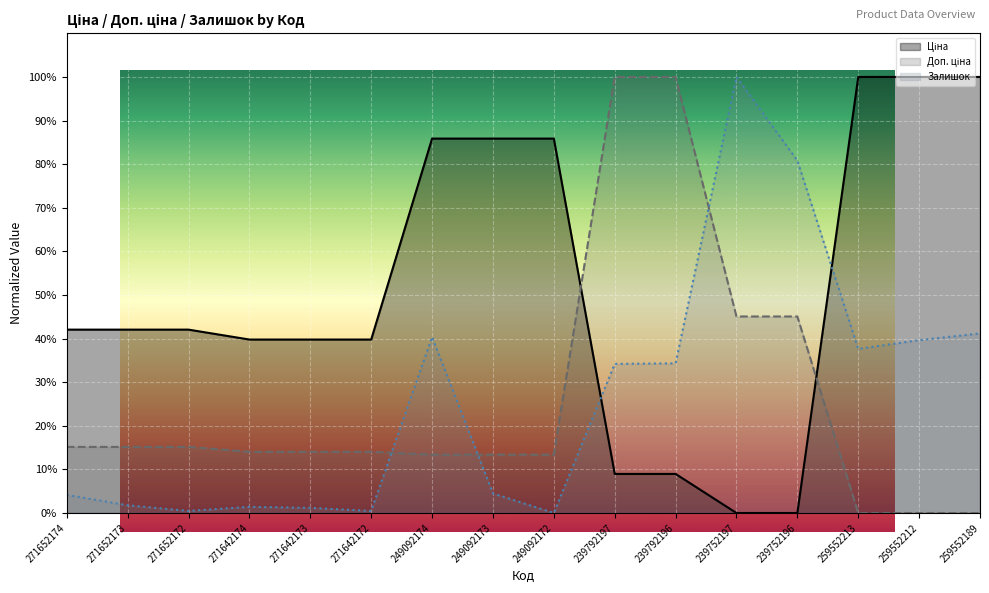

Which series ends up on top after the final intersection of Залишок and Доп. ціна?

Залишок